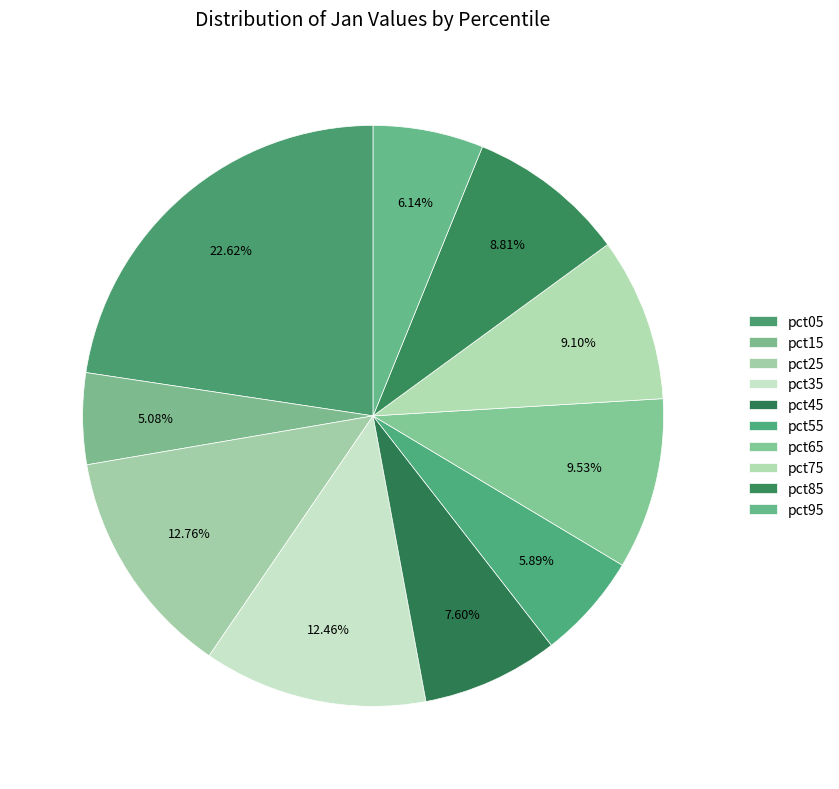

To the nearest percent, what is the difference between the largest and smallest slice percentages?

18%